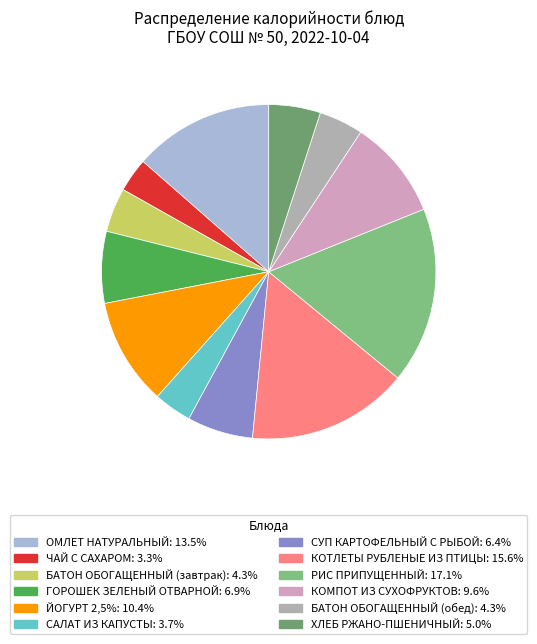

To the nearest percent, what is the average slice percentage?

8%